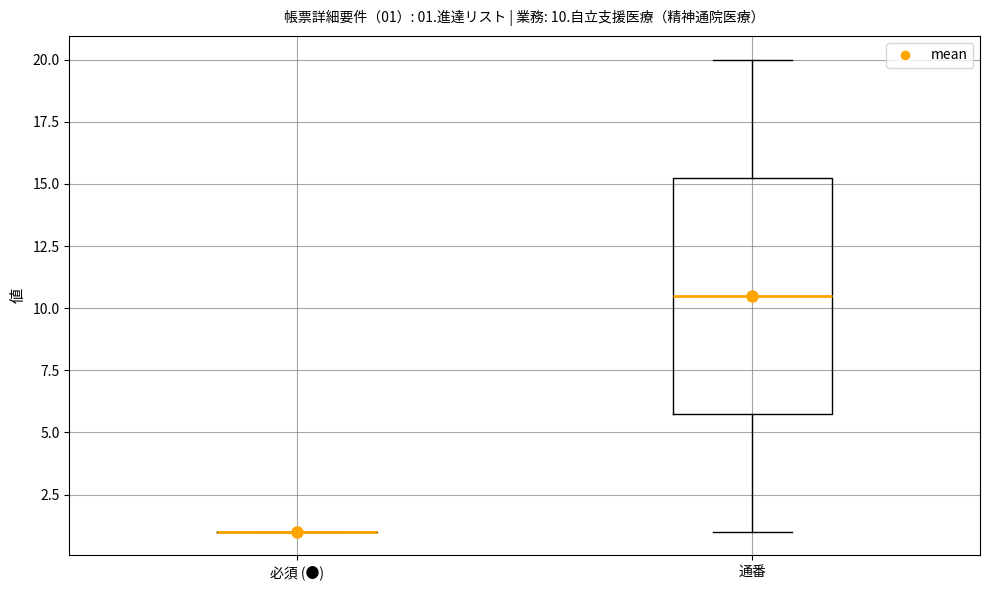

Comparing the boxes themselves (not the whiskers), which one is the tallest?

通番